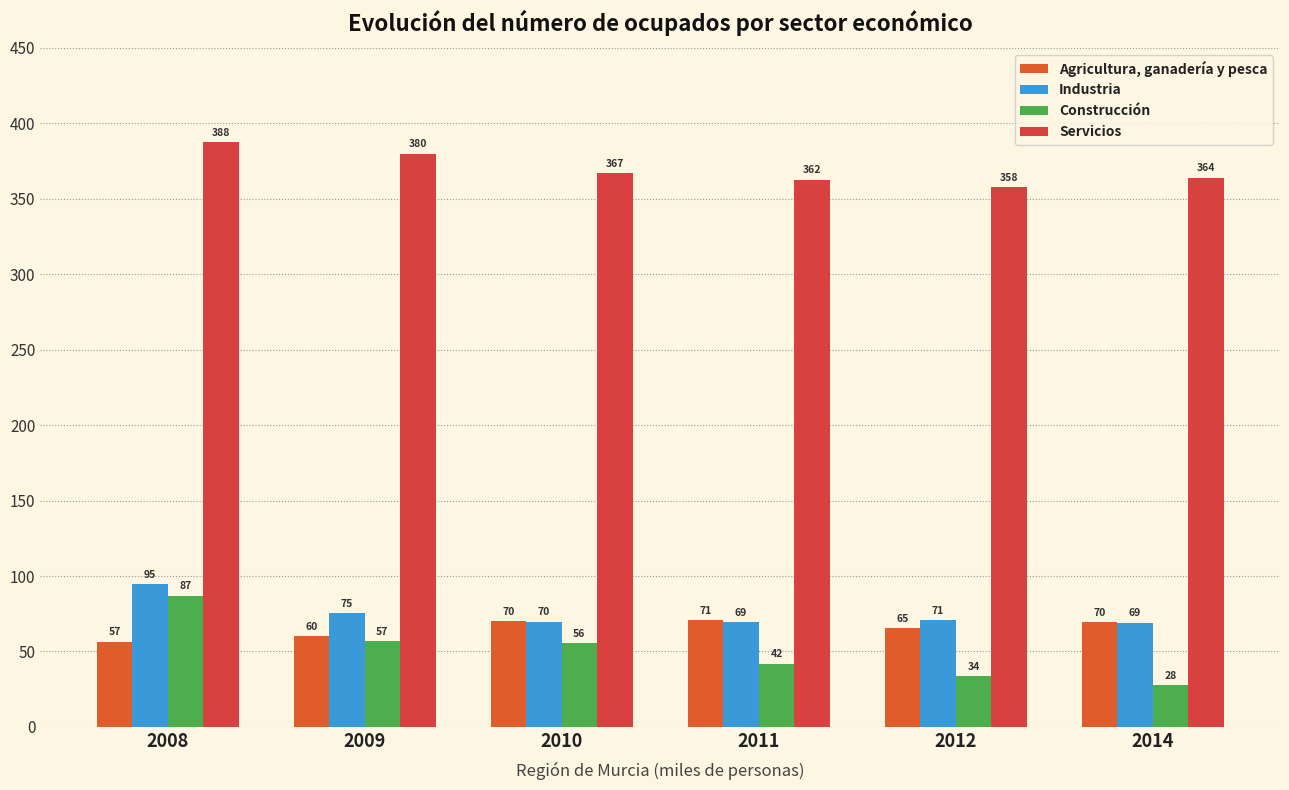

Does the chart contain any negative values?

No